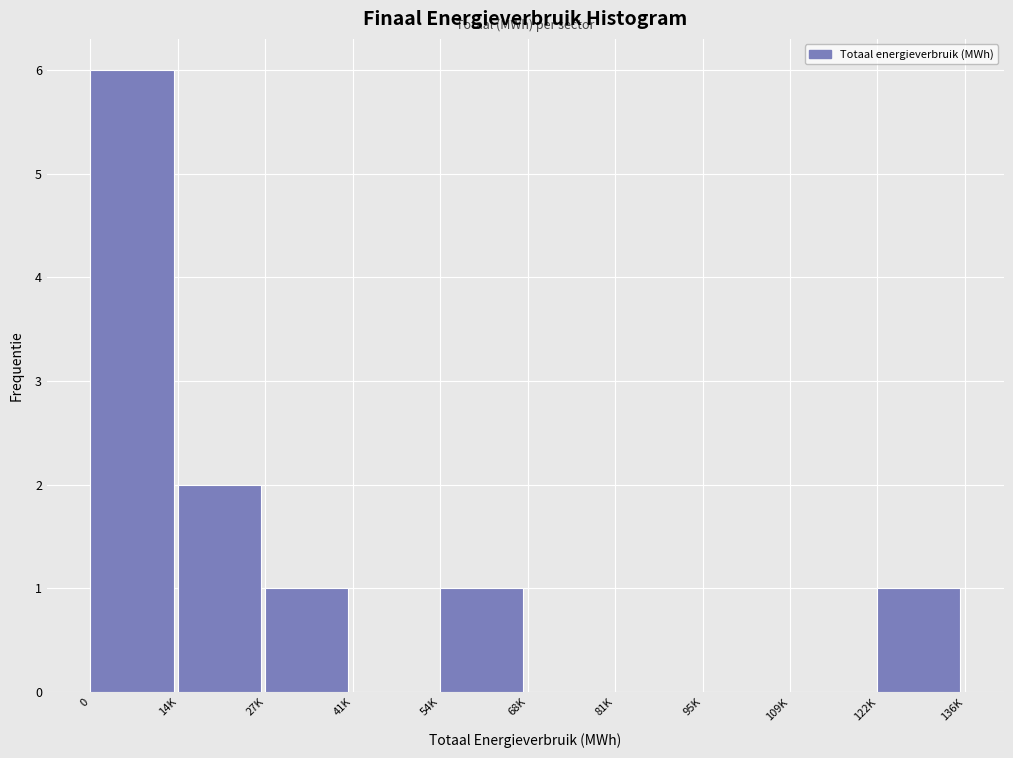

Reading left to right, what are all the values shown in this chart?

0=6	14K=2	27K=1	41K=0	54K=1	68K=0	81K=0	95K=0	109K=0	122K=1